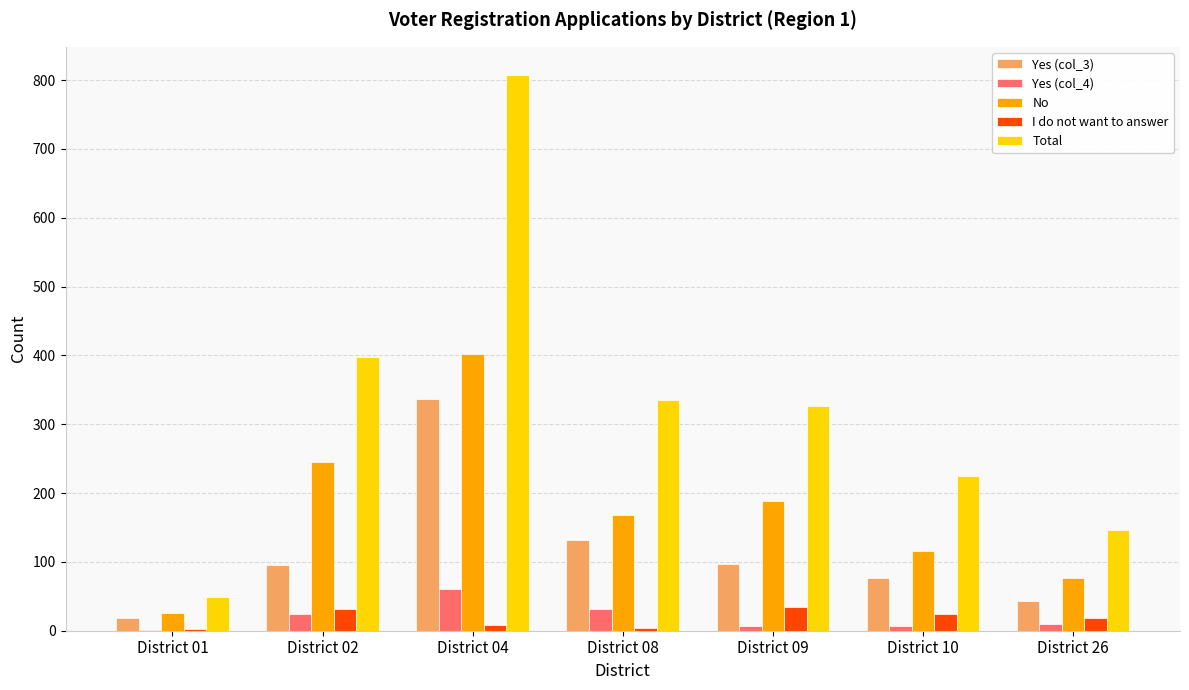

Is it true that Total equals 214 at District 09?

False